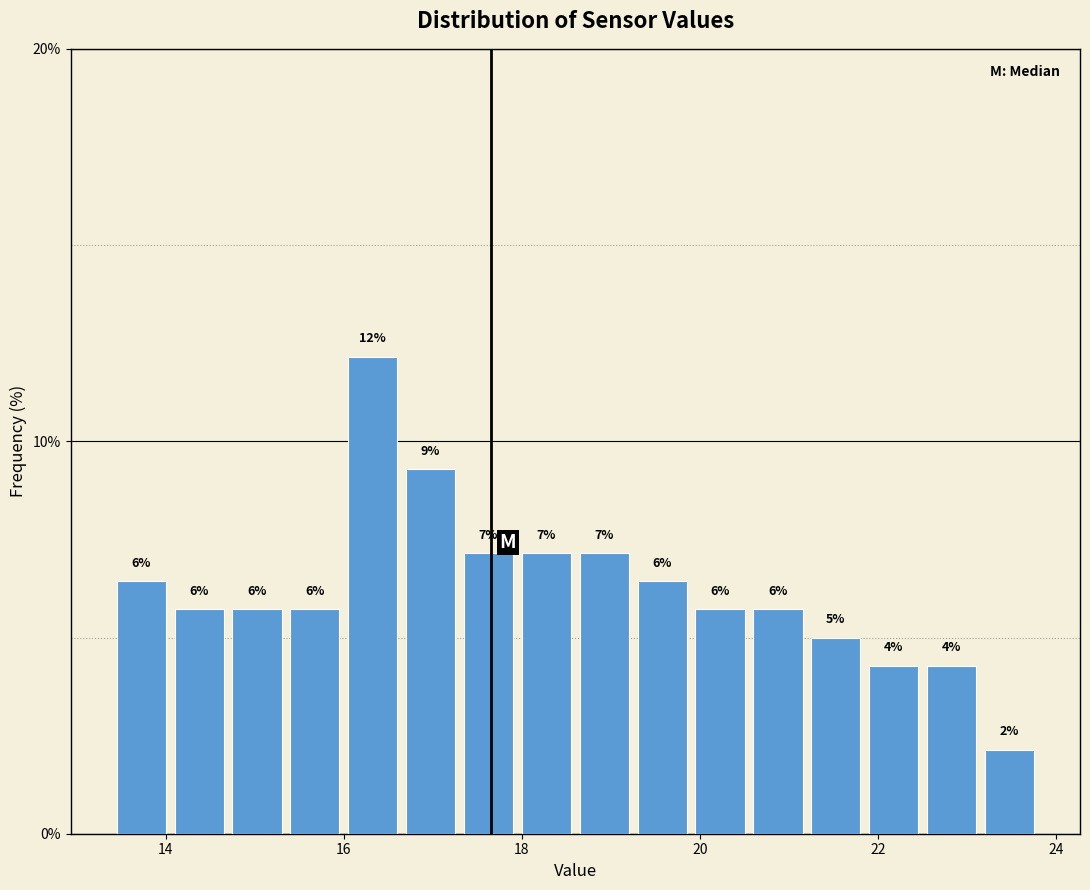

Read against the x-axis, roughly where is the centre of the tallest bar?

16.4